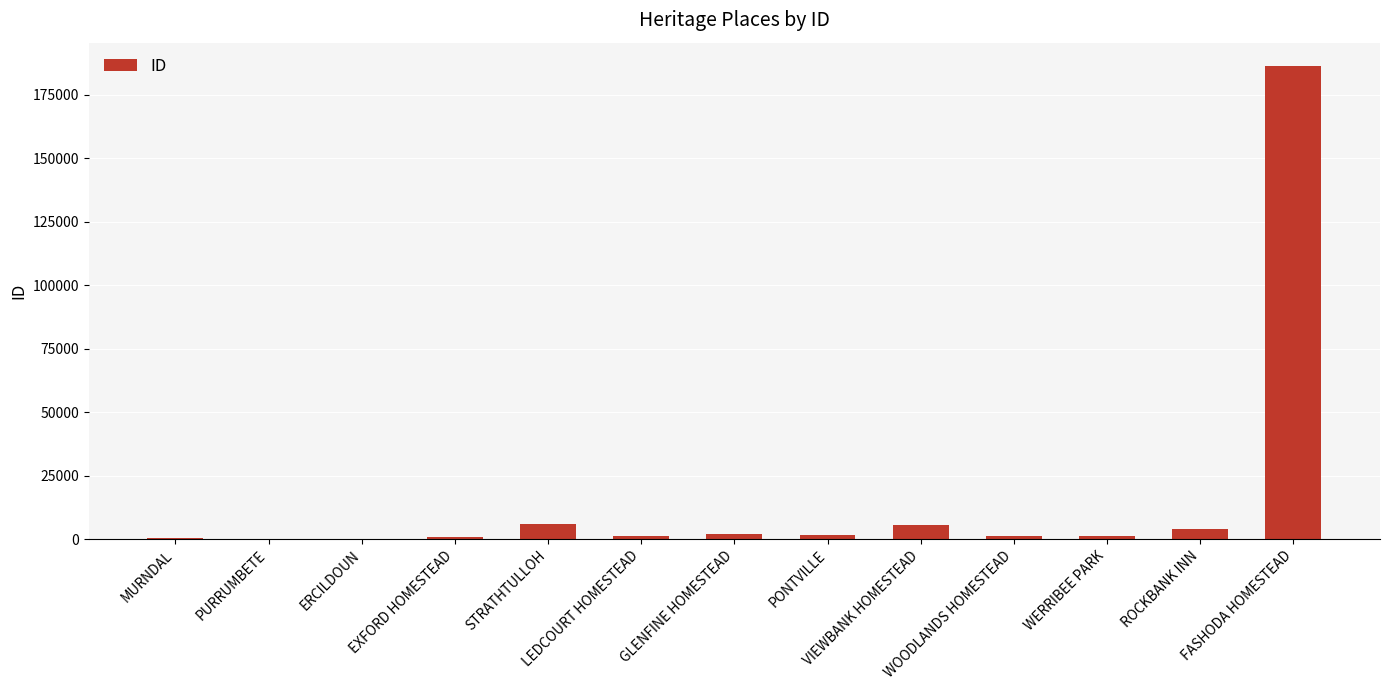

What value does the data have at WOODLANDS HOMESTEAD?

1172